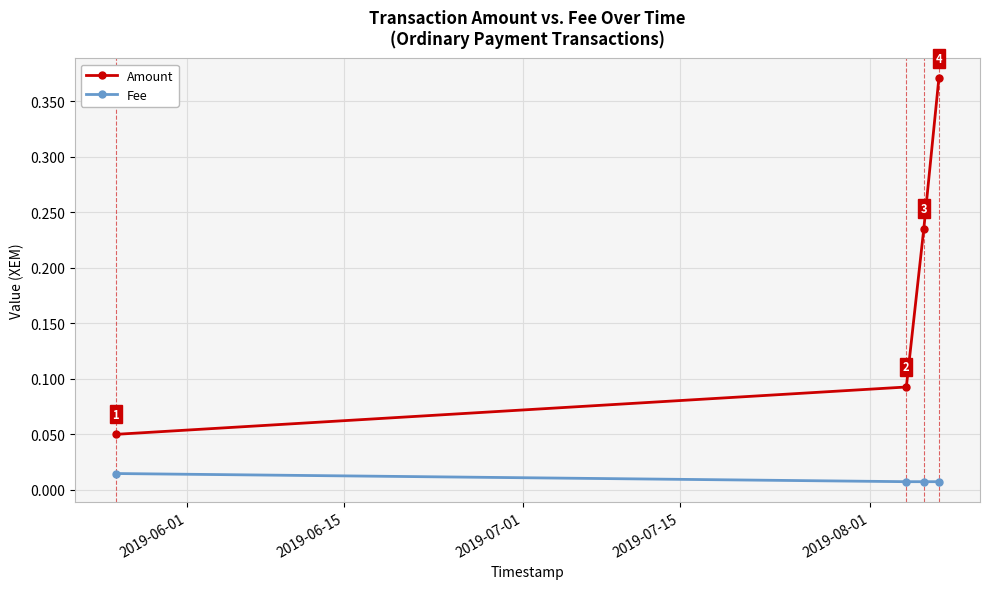

True or false: Fee has more than 2 interior local peaks.

False